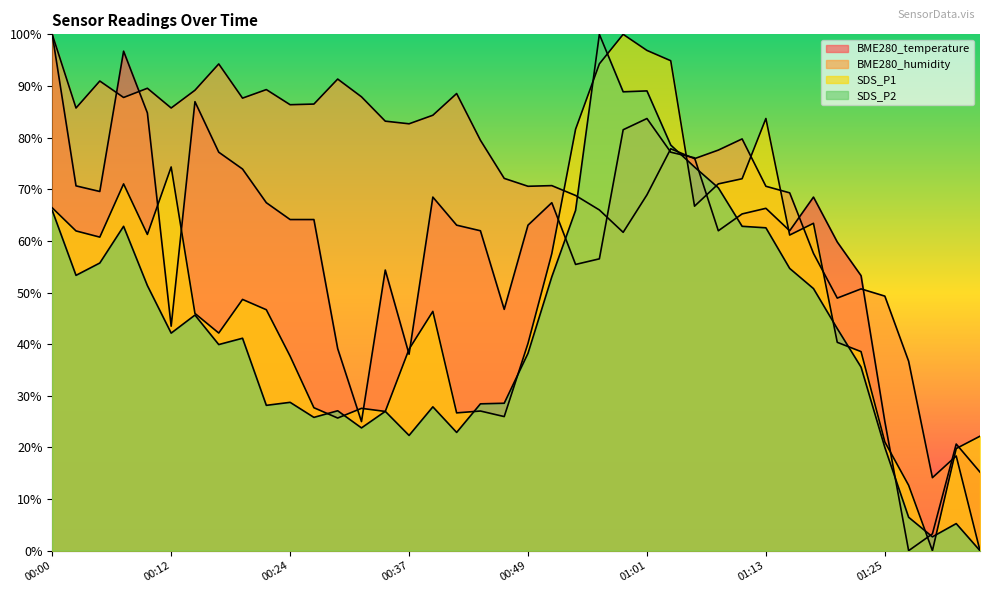

At which label does SDS_P1 reach its minimum?

01:30